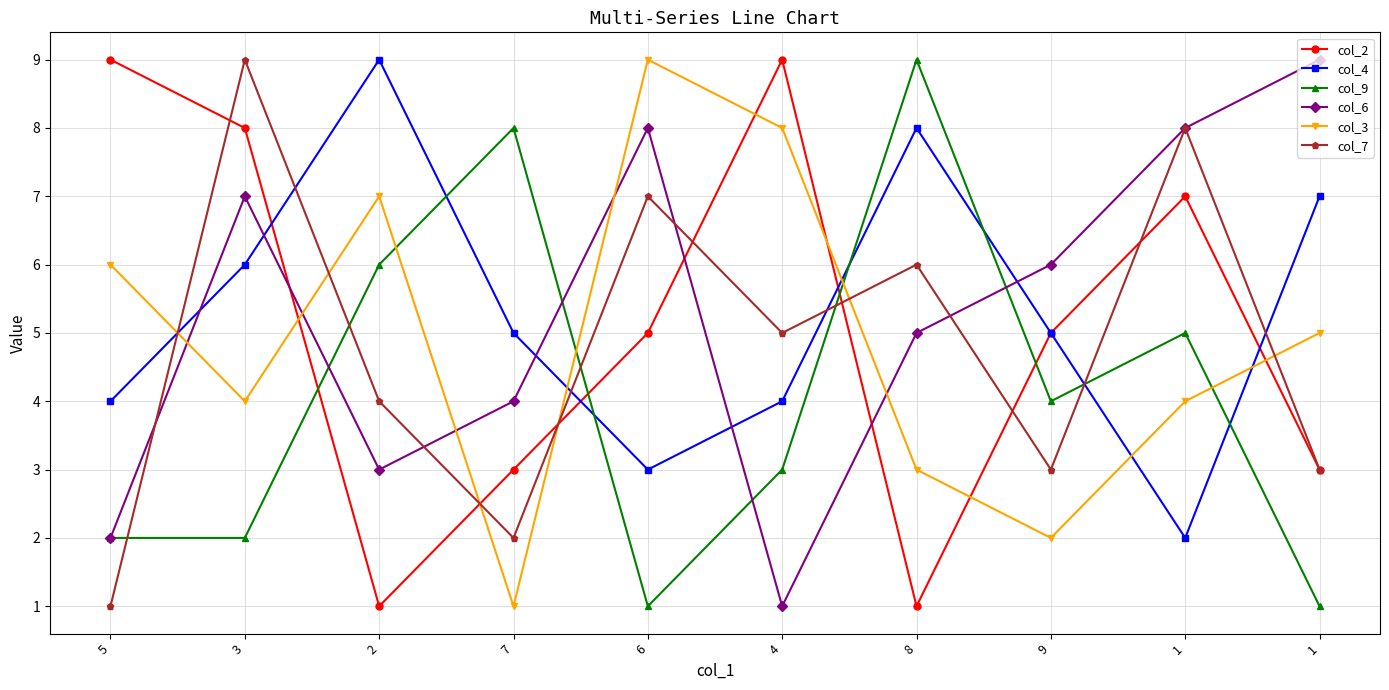

Count the number of categories in the chart.

10